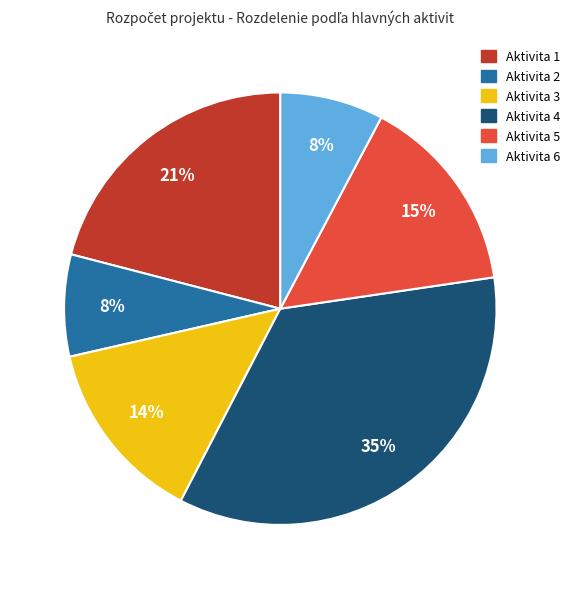

True or false: Aktivita 1 accounts for 21% of the total.

True